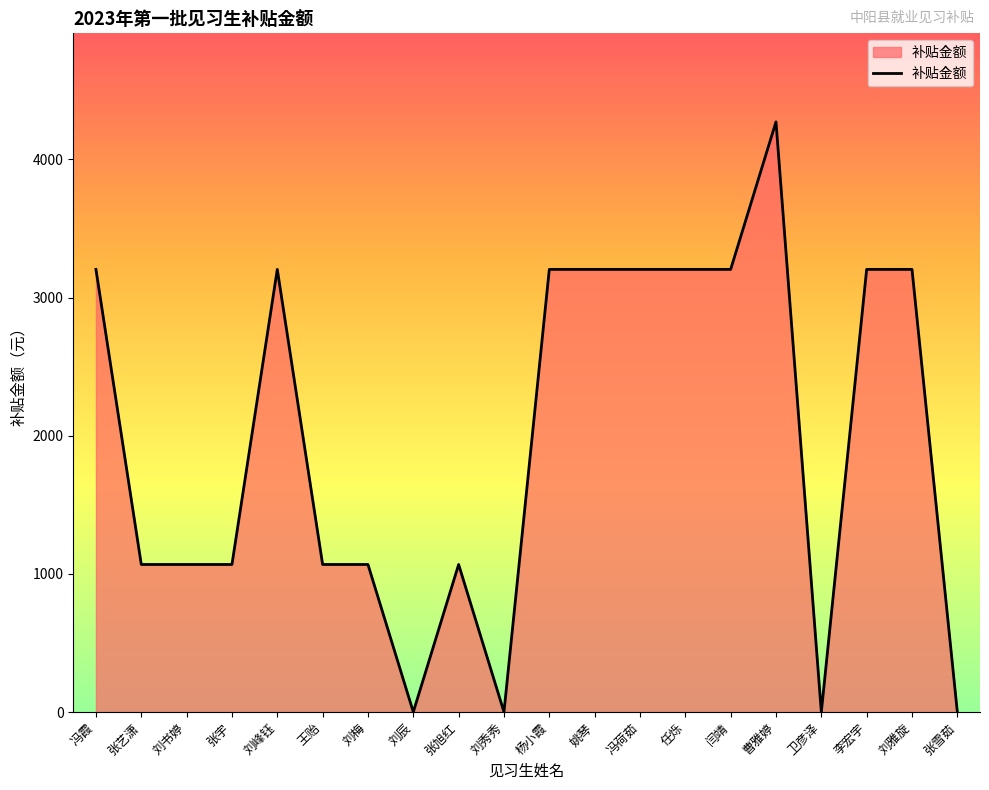

The chart shows a value of 3204 at 冯霞. True or false?

True